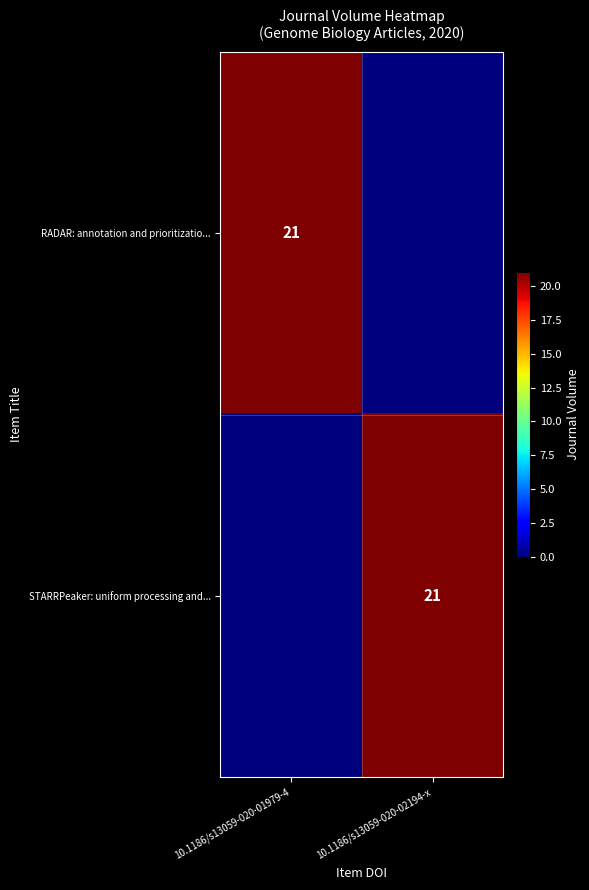

At which category is the sum across all series the highest?

10.1186/s13059-020-01979-4